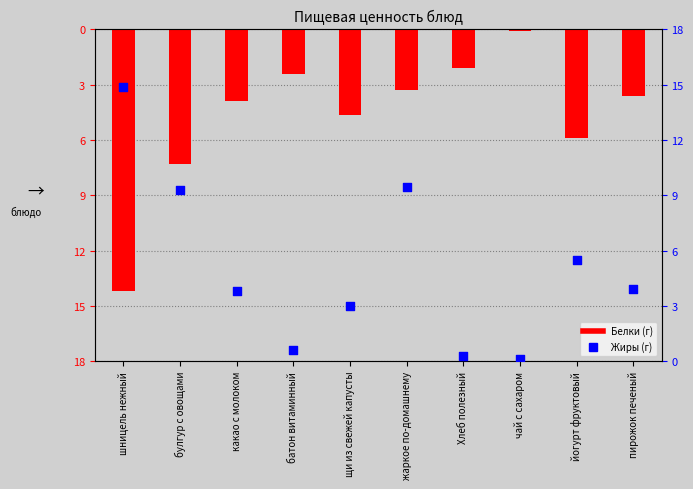

At how many categories does at least one series exceed 0?

10